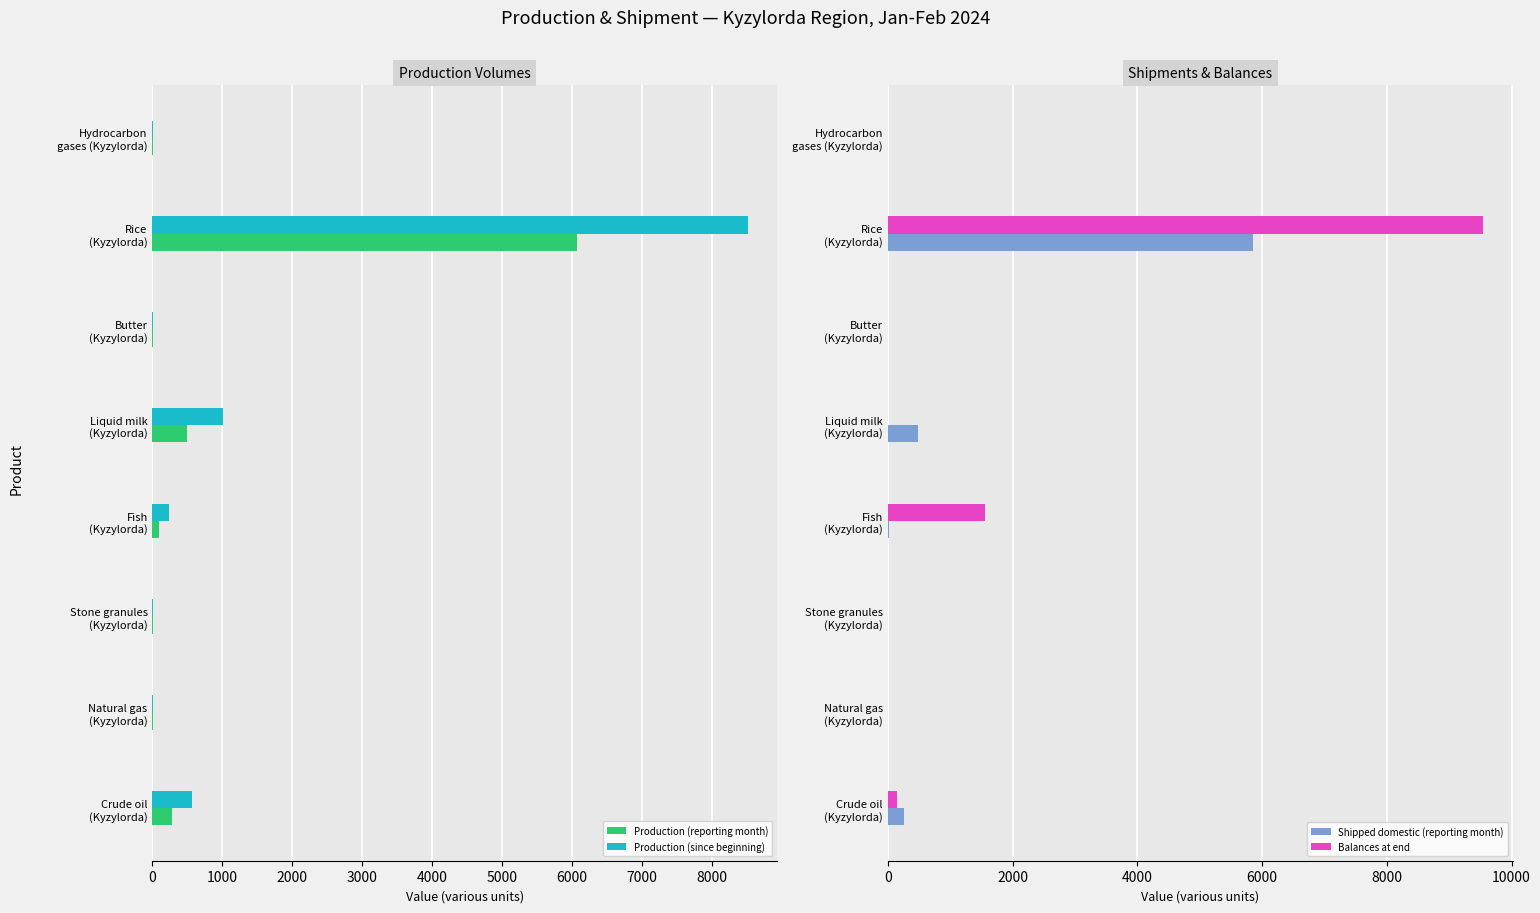

How many bars are there in each group?

4